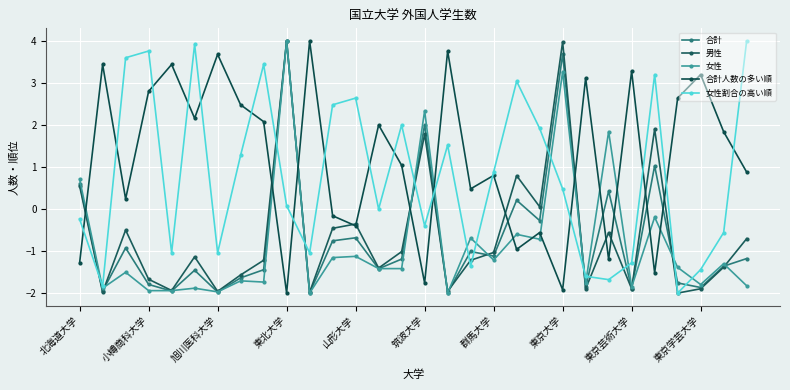

Count the number of categories in the chart.

30